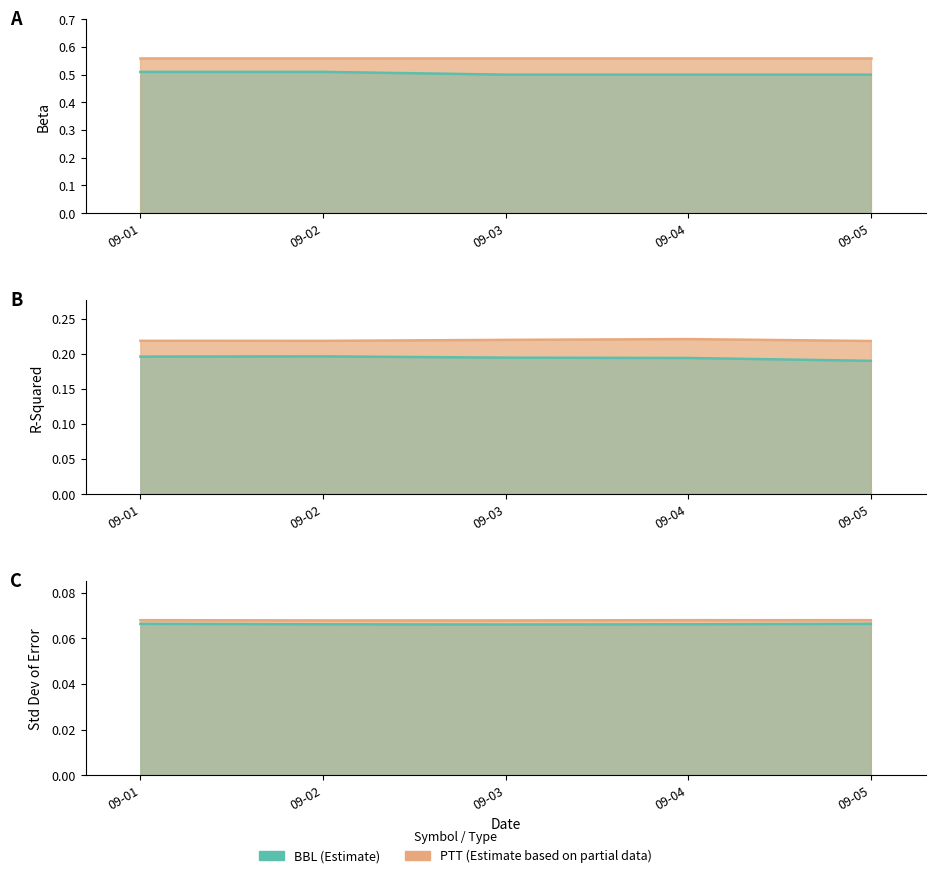

Is the value of PTT beta line at 09-01 greater than the value of BBL beta line at 09-01?

Yes